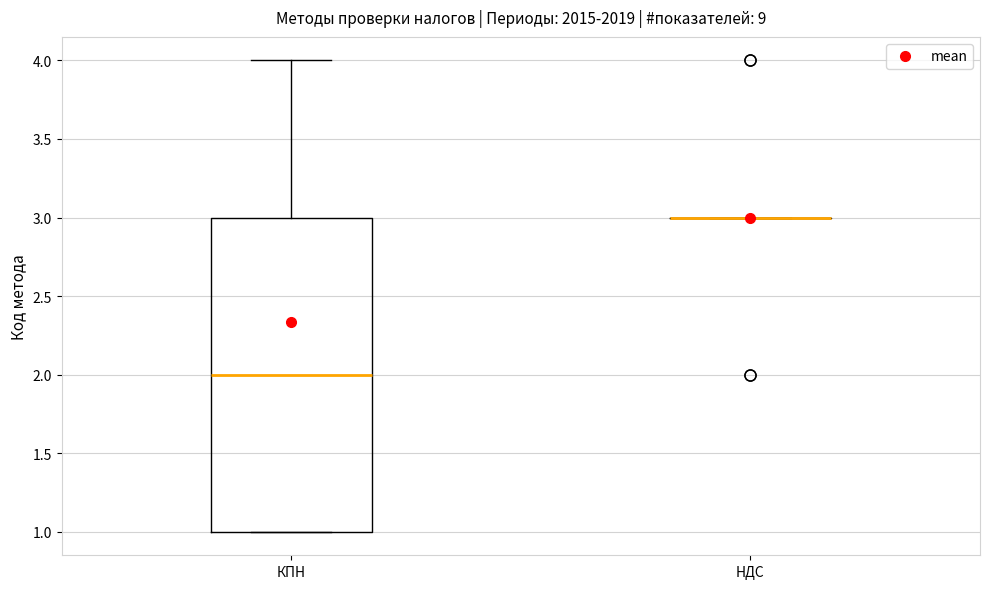

Reading left to right, read every box against the y-axis: the position of its median line, the range the box covers, and the ends of its whiskers. The values are not printed on the chart, so give them approximately, as read against the axis.

КПН: median 2, box 1 to 3, whiskers 1 to 4
НДС: box collapsed to a line at 3, whiskers 3 to 3